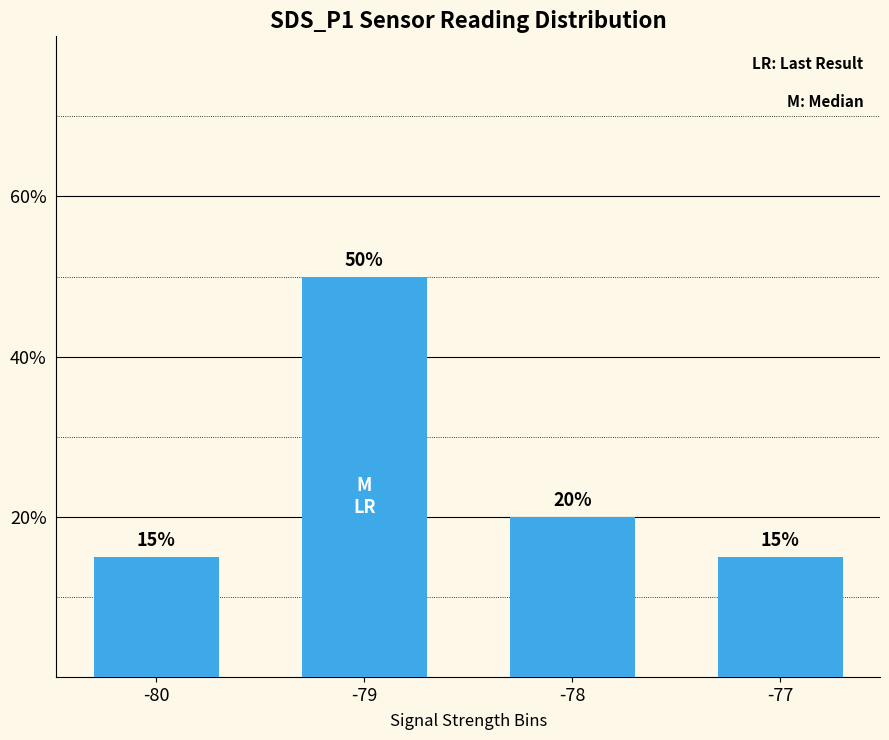

What is the difference between the maximum and minimum values?

35